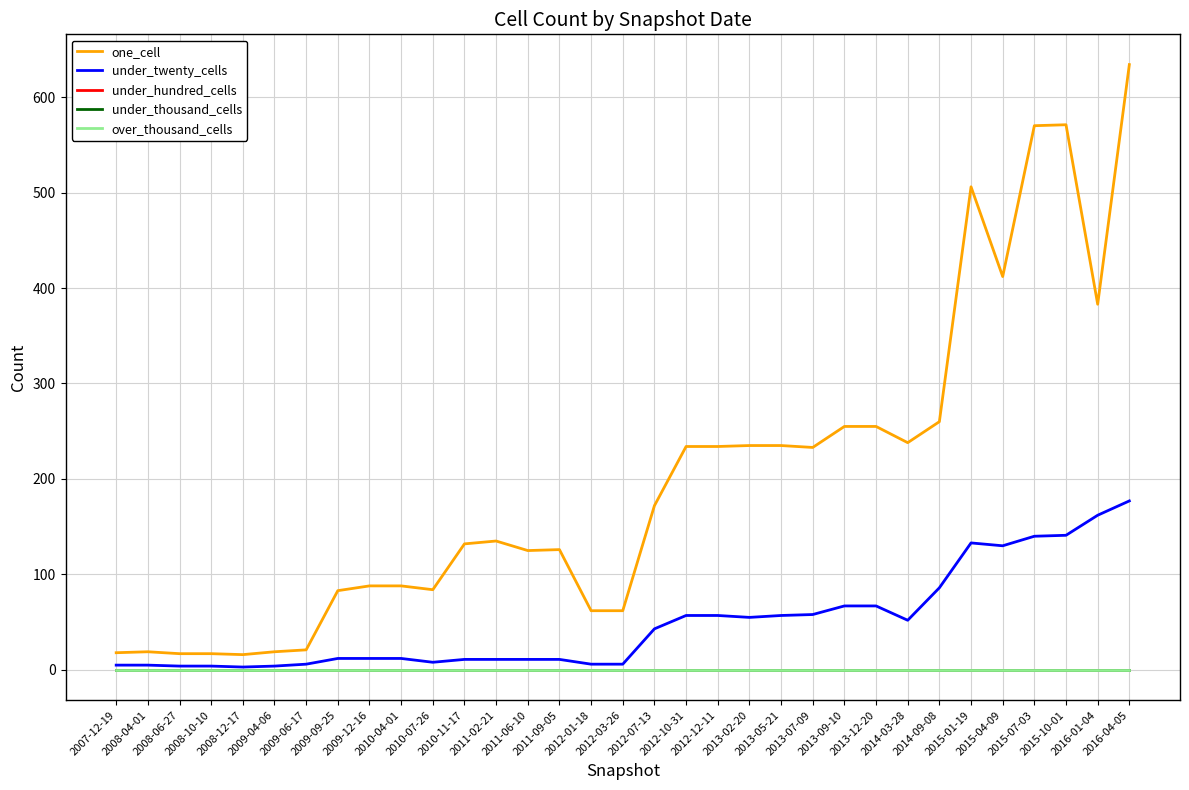

Which series has the largest total across all categories?

one_cell